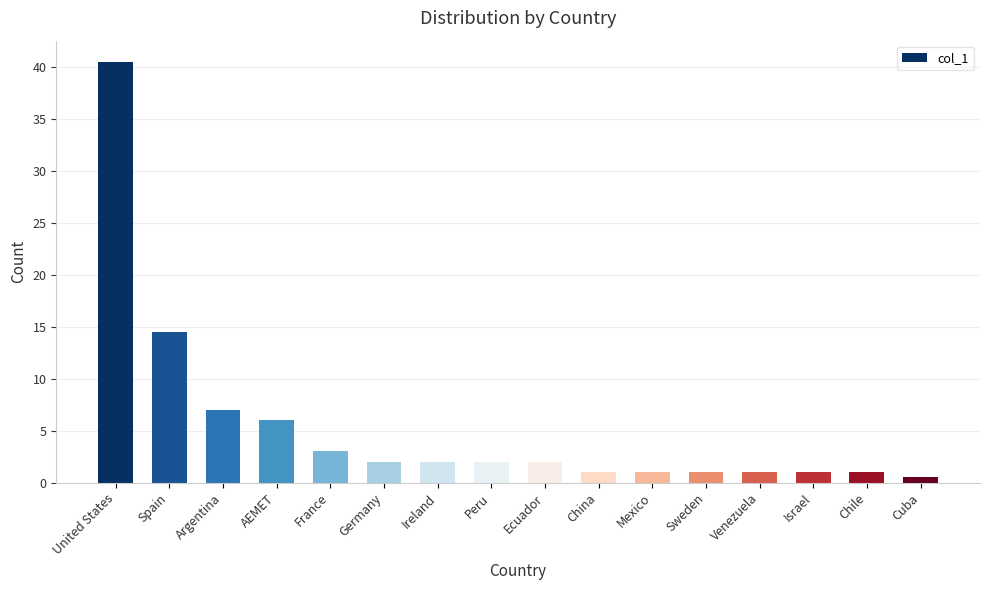

How many bars are there in total?

16